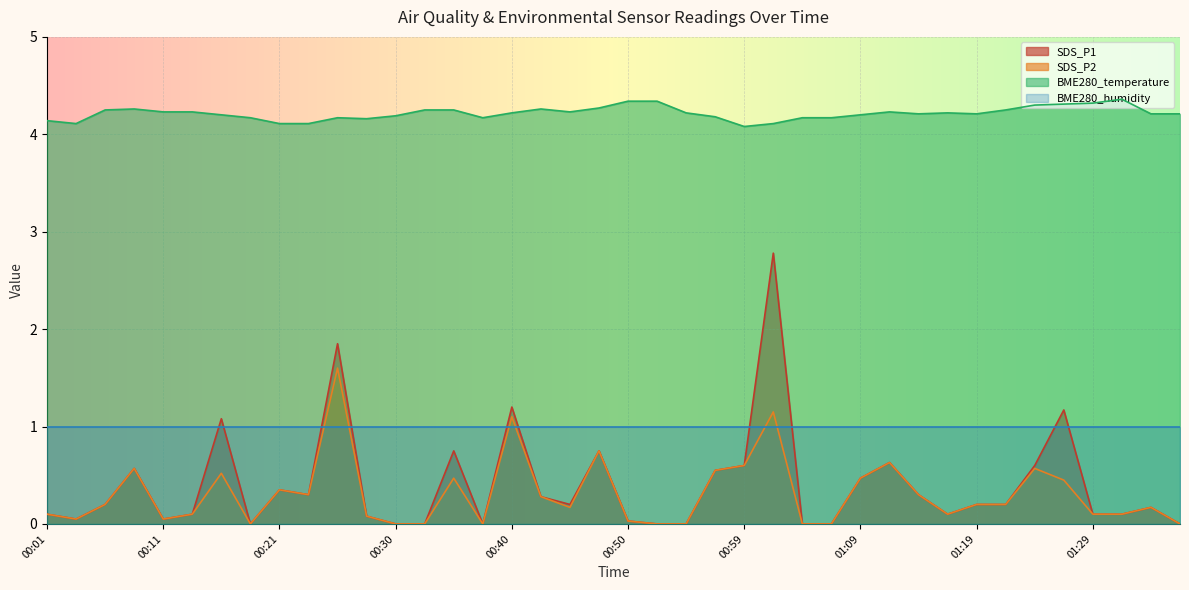

What is the difference between the maximum and minimum values in the SDS_P1 series?

2.8